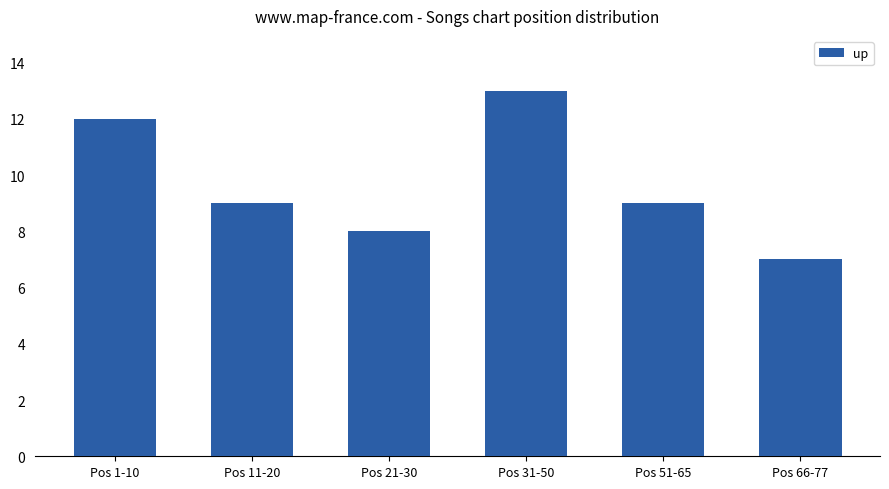

Count the number of categories in the chart.

6